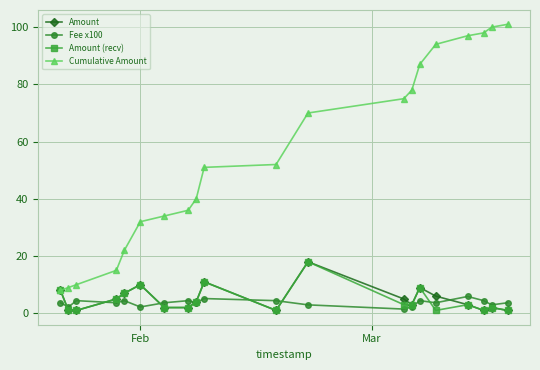

Which series has the largest total across all categories?

Cumulative Amount